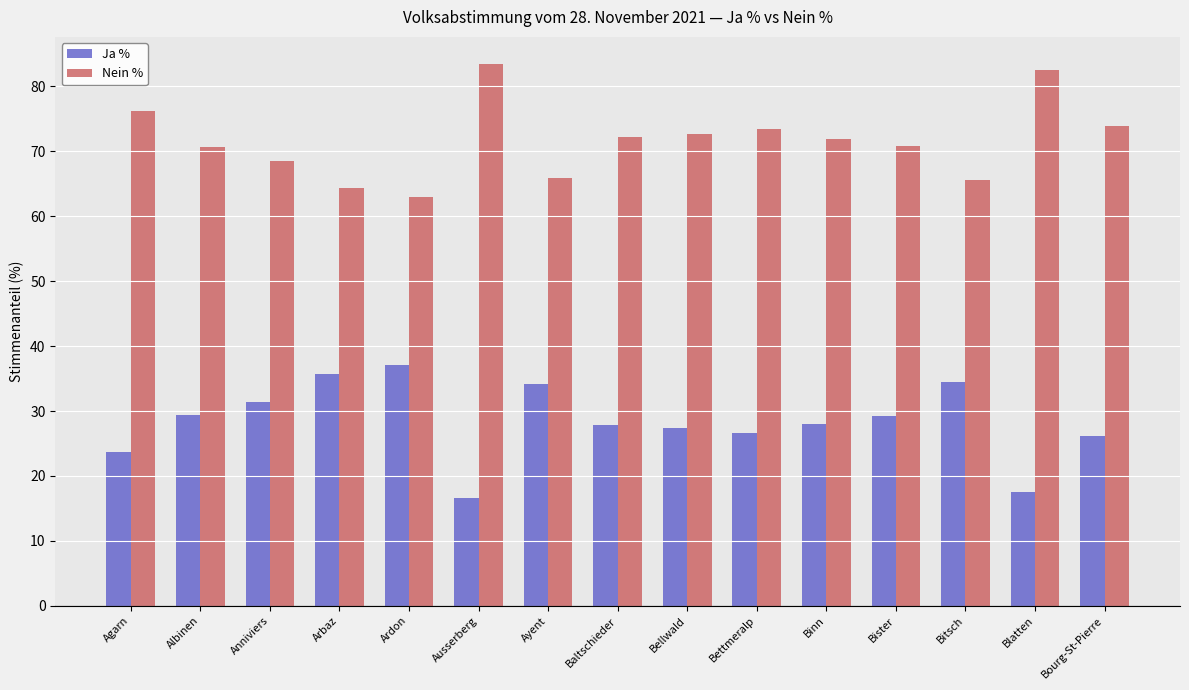

What is the maximum value shown in the chart?

83.4